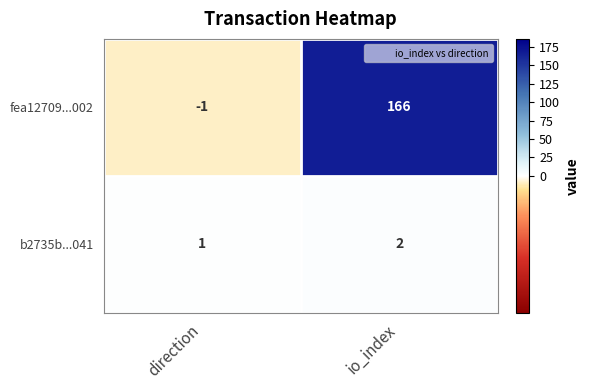

Reading left to right, what are all the values shown in this chart?

fea12709...002: direction=-1	io_index=166
b2735b...041: direction=1	io_index=2